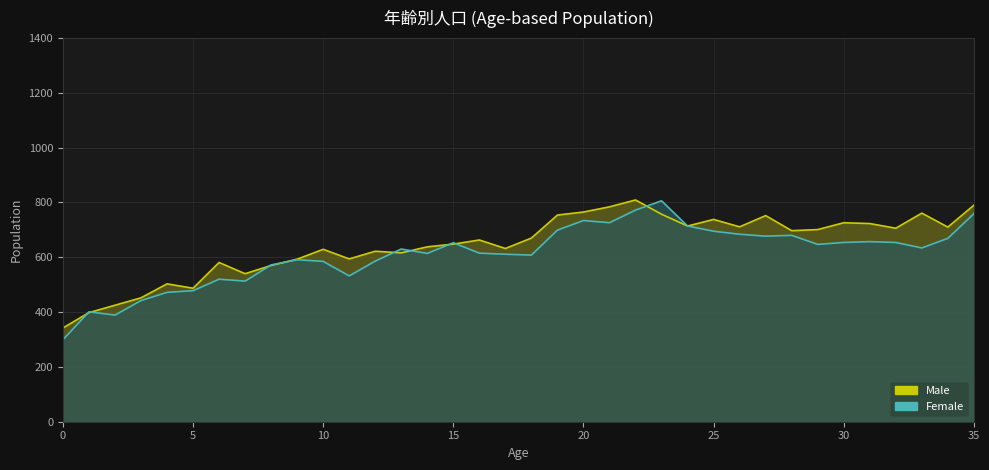

What is the value of the Female point at the 30th from the left?

647